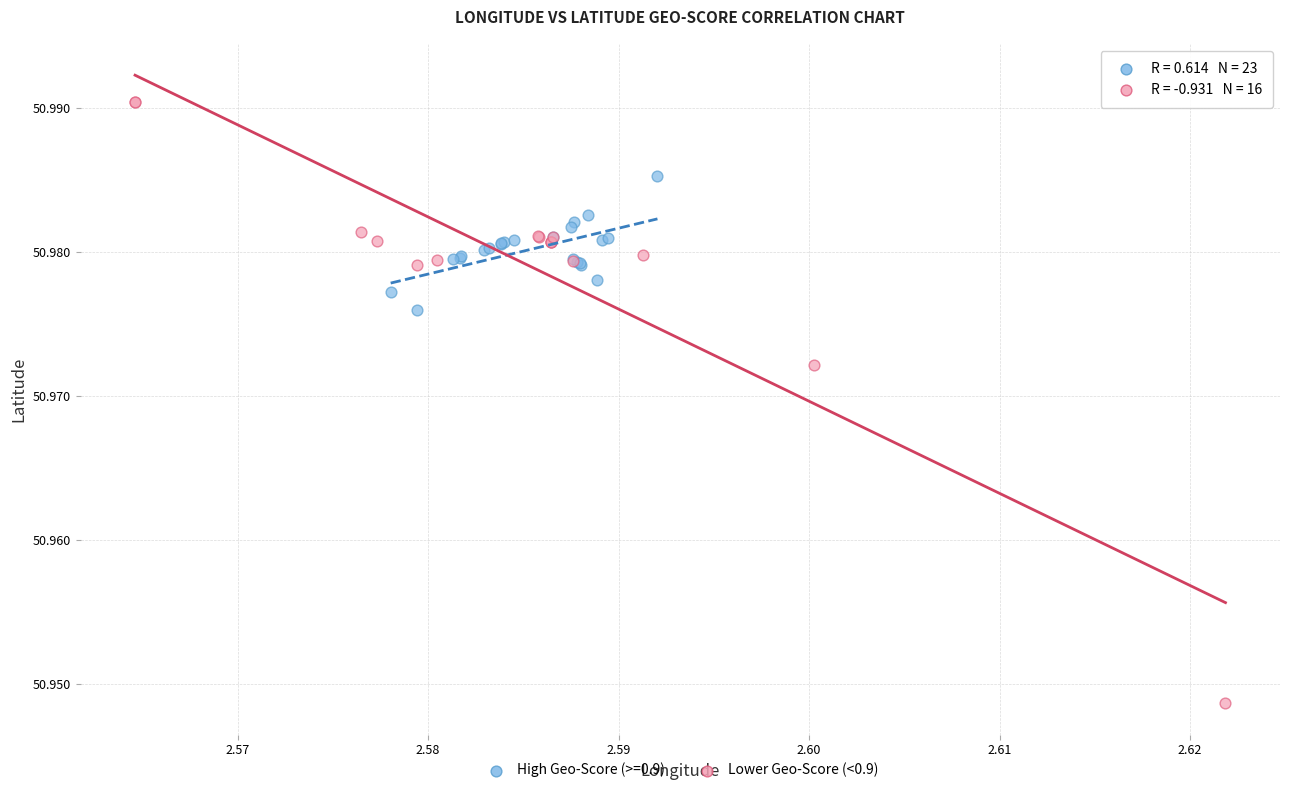

Which series has the largest Y range (max minus min)?

Lower Geo-Score (<0.9)